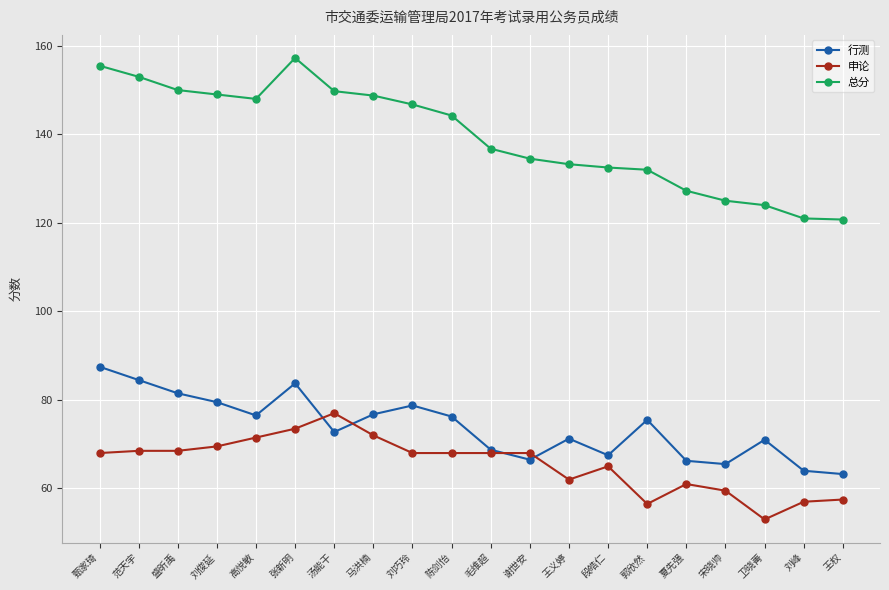

Which series has the largest total across all categories?

总分